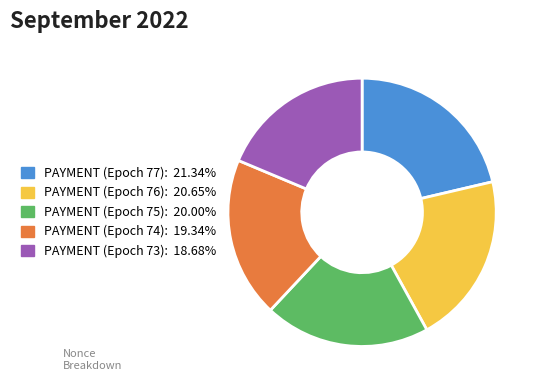

Does PAYMENT (Epoch 73) account for over 50% of the chart?

No